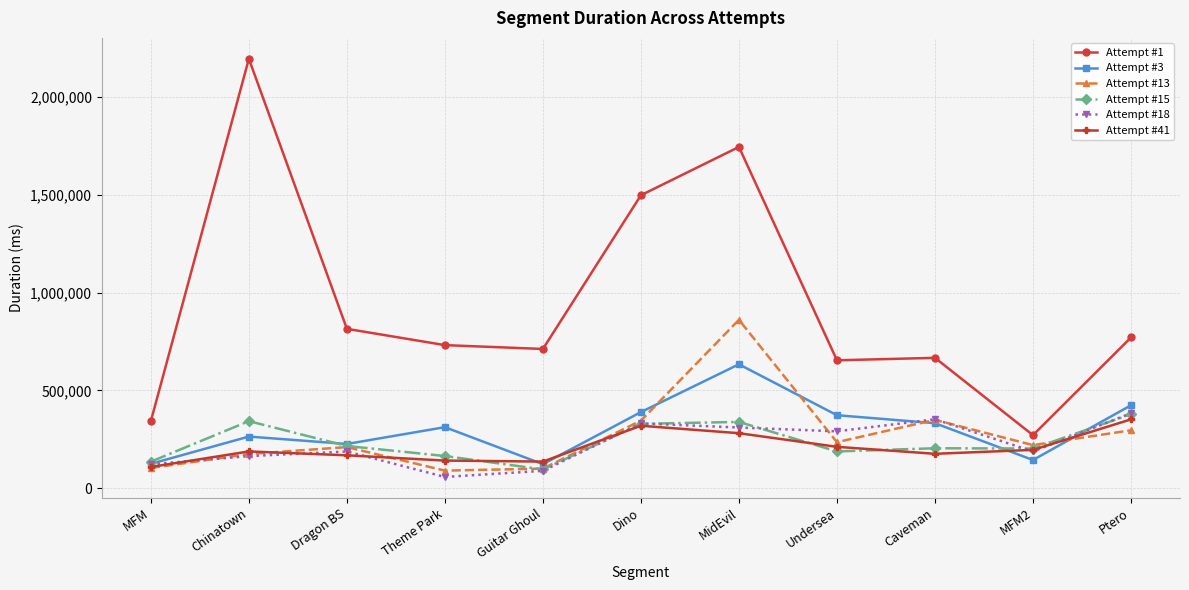

What is the value of the Attempt #13 point at the 3rd from the left?

211071